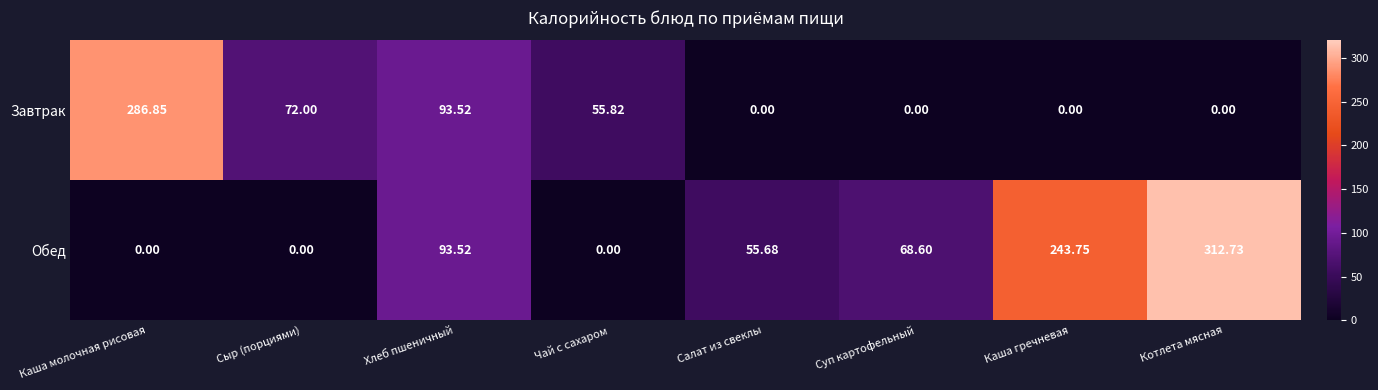

Which series changed the most between Чай с сахаром and Суп картофельный?

Обед